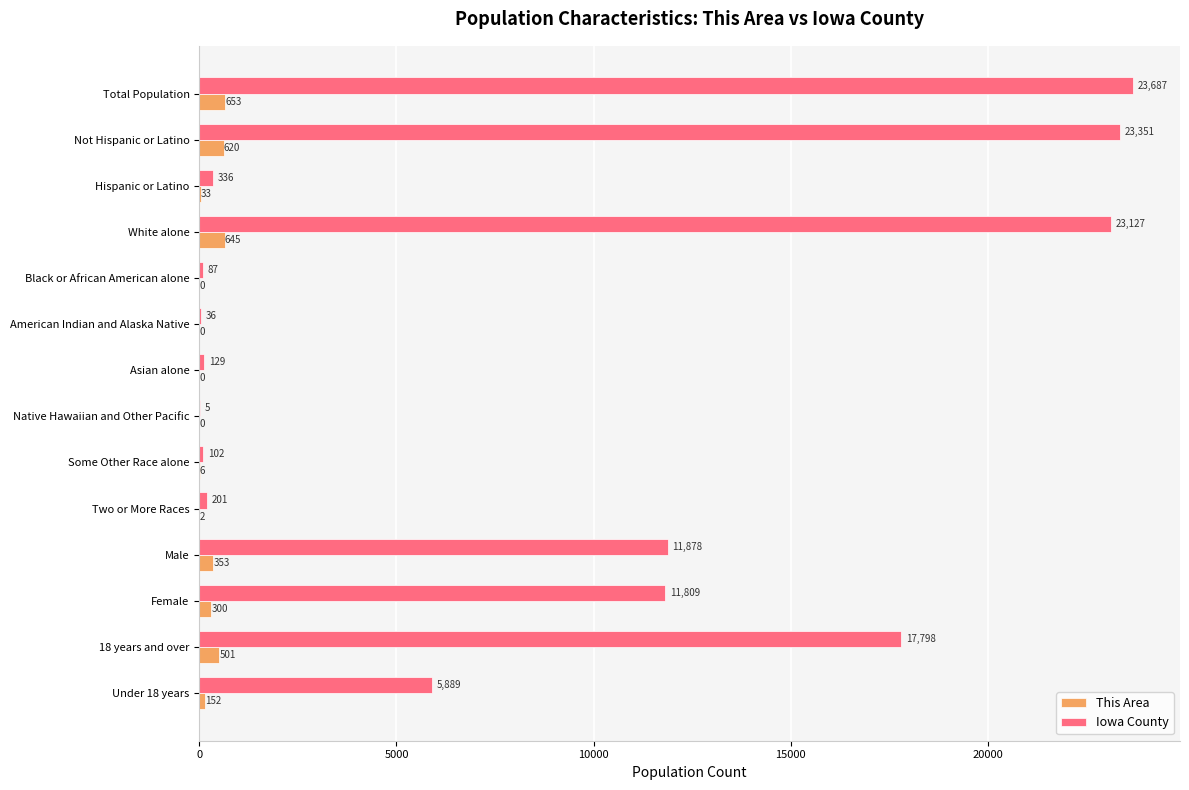

What is the total value across all series at Female?

12109